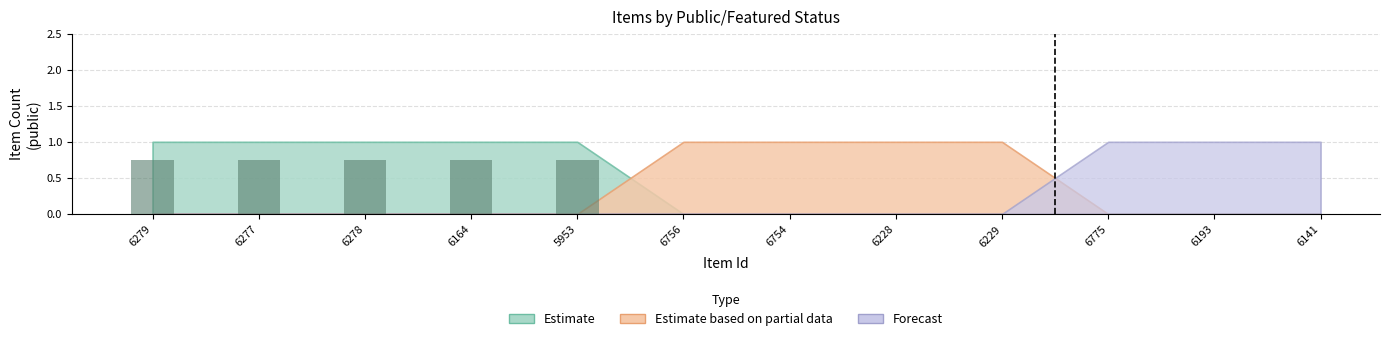

What position from the right is 6754?

6